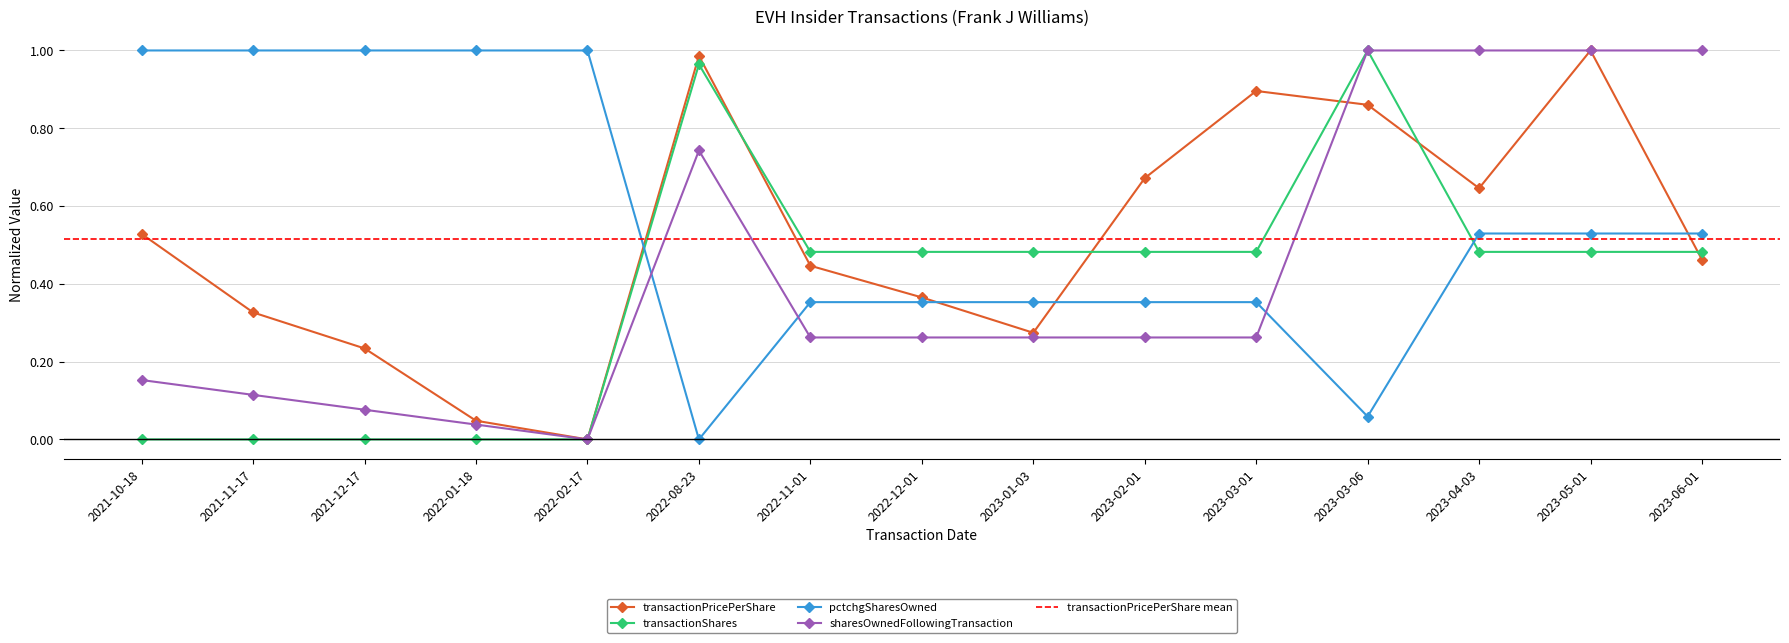

What value does the transactionPricePerShare series have at 2022-08-23?

1.0